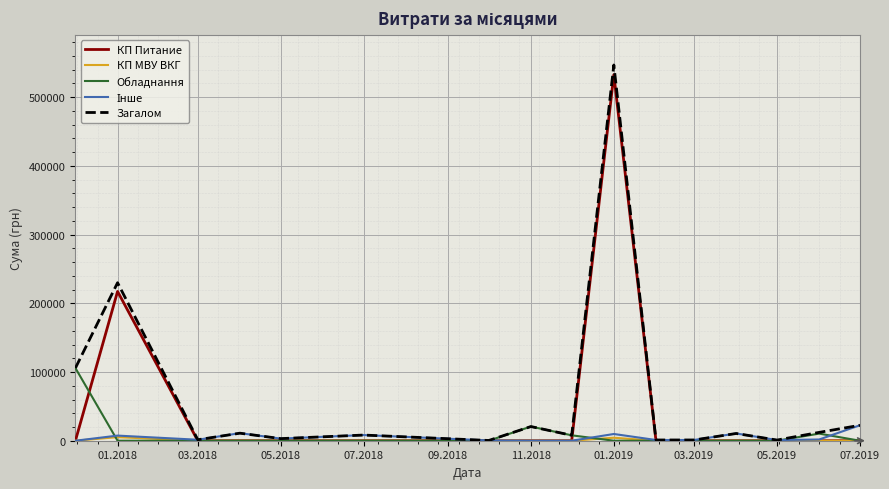

At how many categories does at least one series exceed 89373?

3